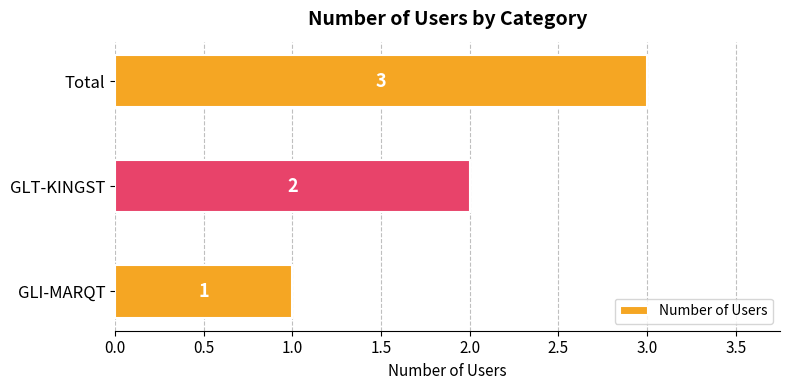

Rank the categories by value from highest to lowest.

Total, GLT-KINGST, GLI-MARQT